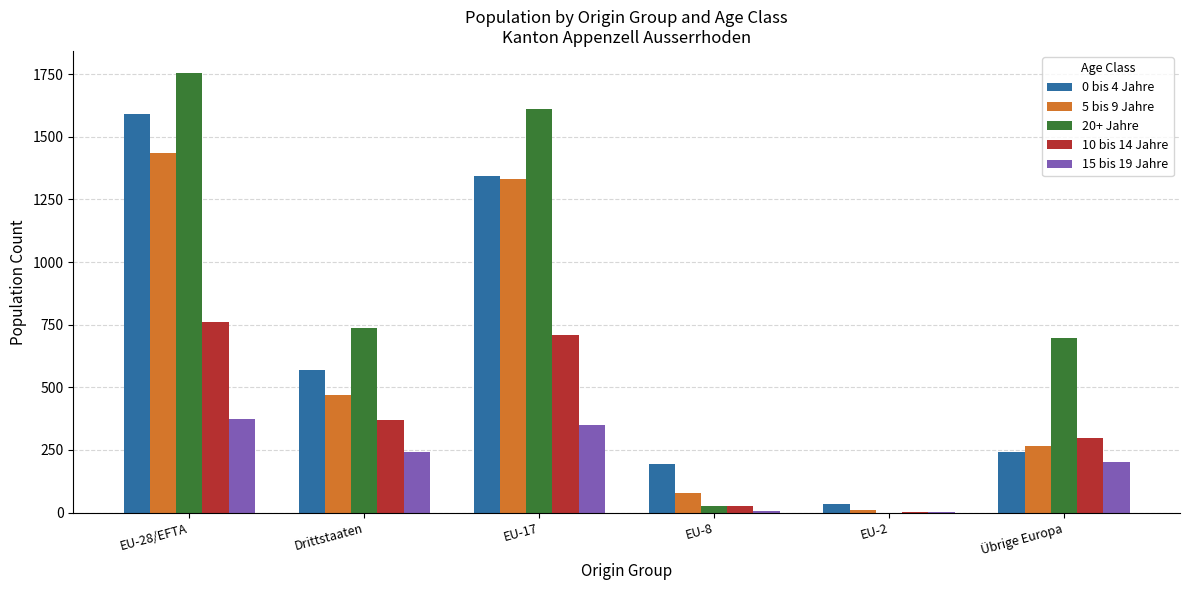

Which series has the largest range (max minus min)?

20+ Jahre